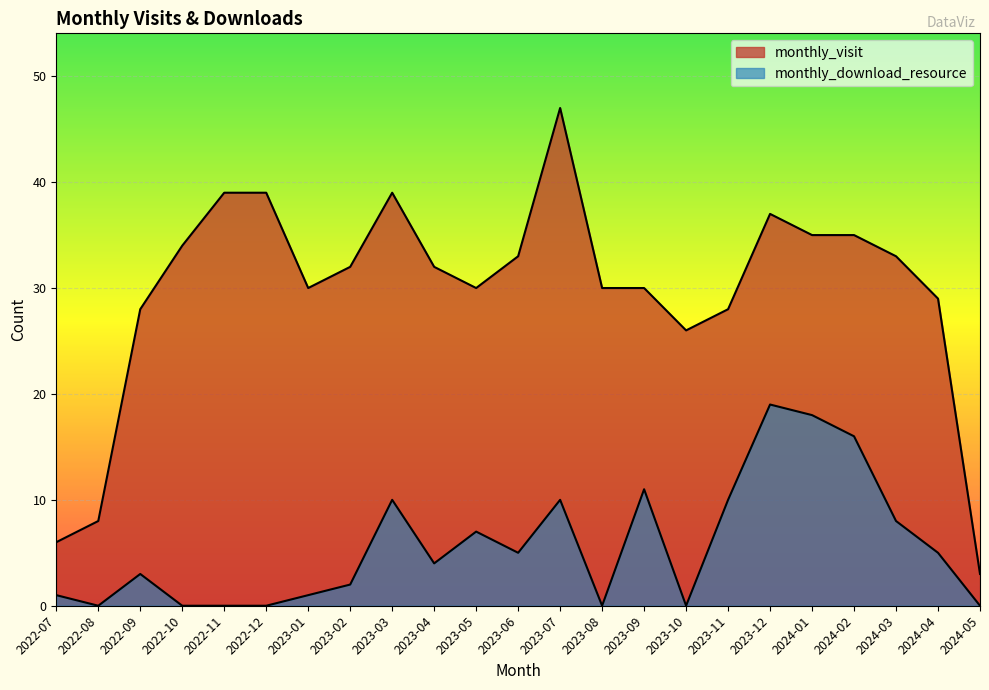

What is the difference between the highest and lowest values at 2022-09?

25